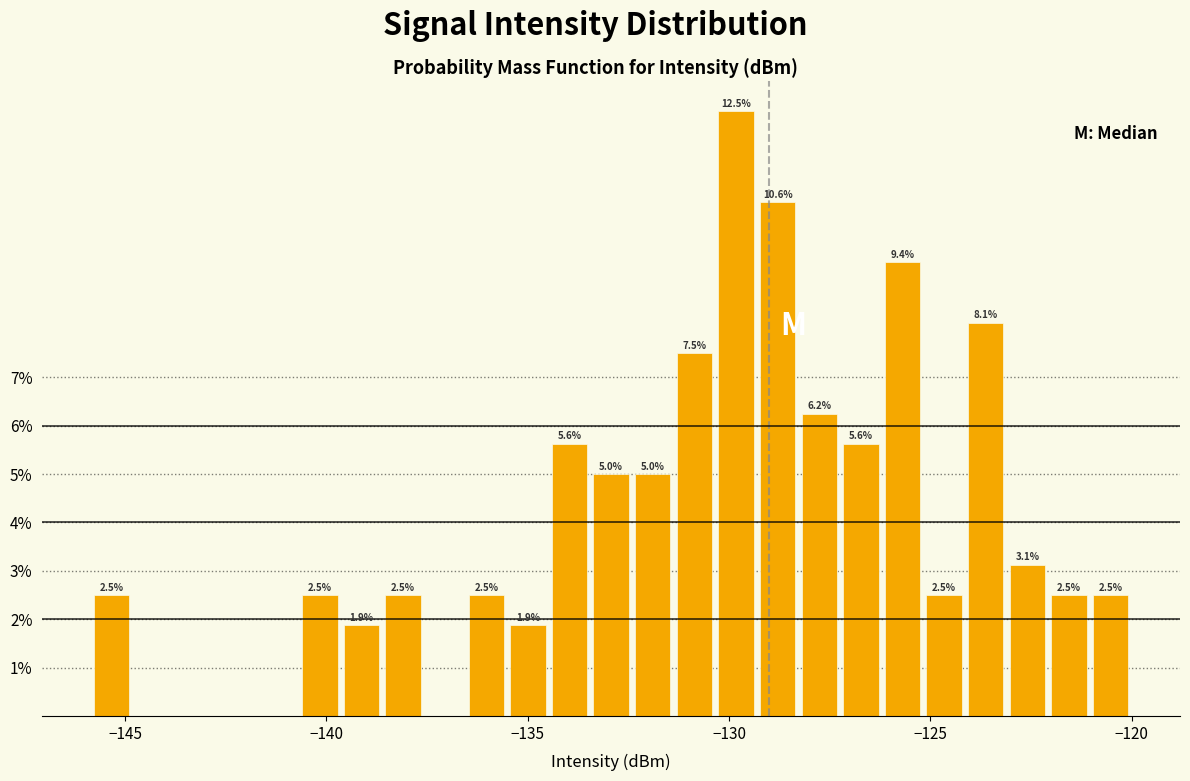

Read against the x-axis, roughly where is the centre of the tallest bar?

-130.0